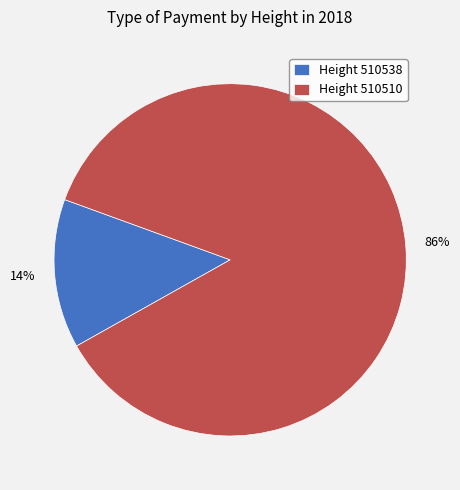

What percentage is the Height 510510 slice, to the nearest percent?

86%